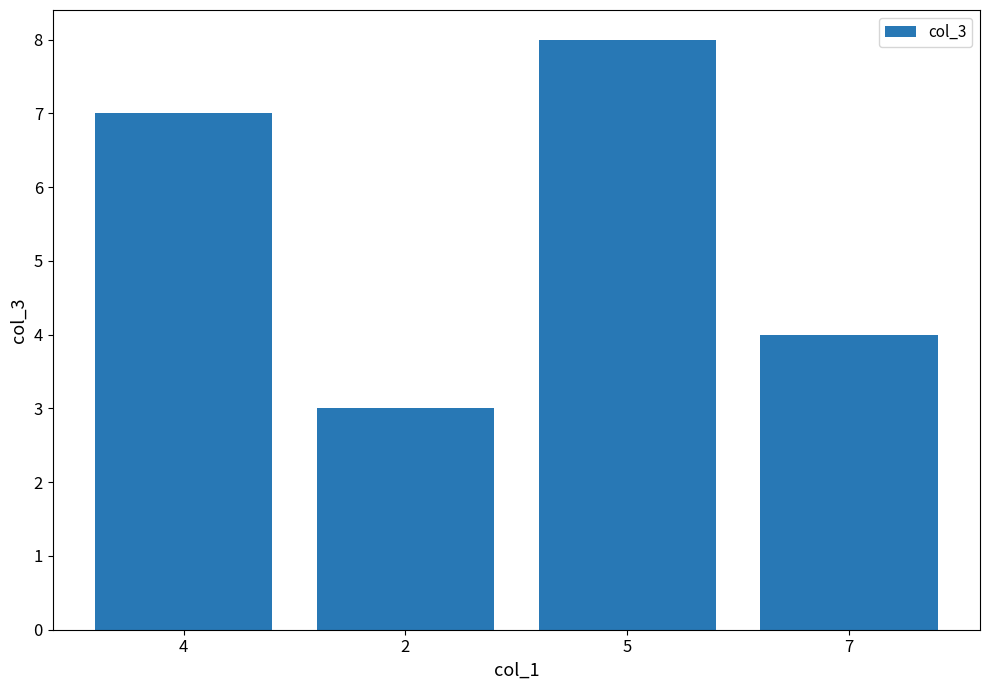

Does the chart contain stacked bars?

No